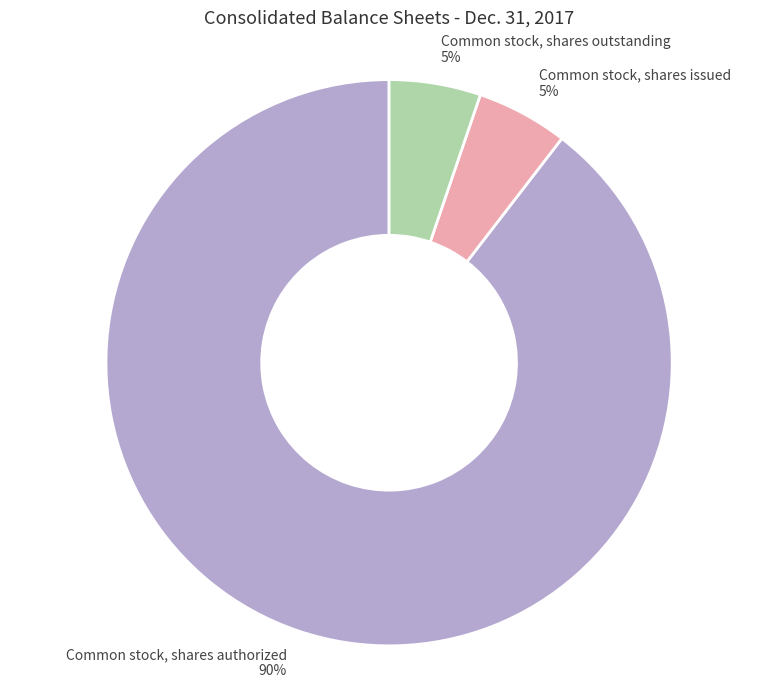

Combined, do Common stock, shares issued and Common stock, shares authorized account for over 50%?

Yes